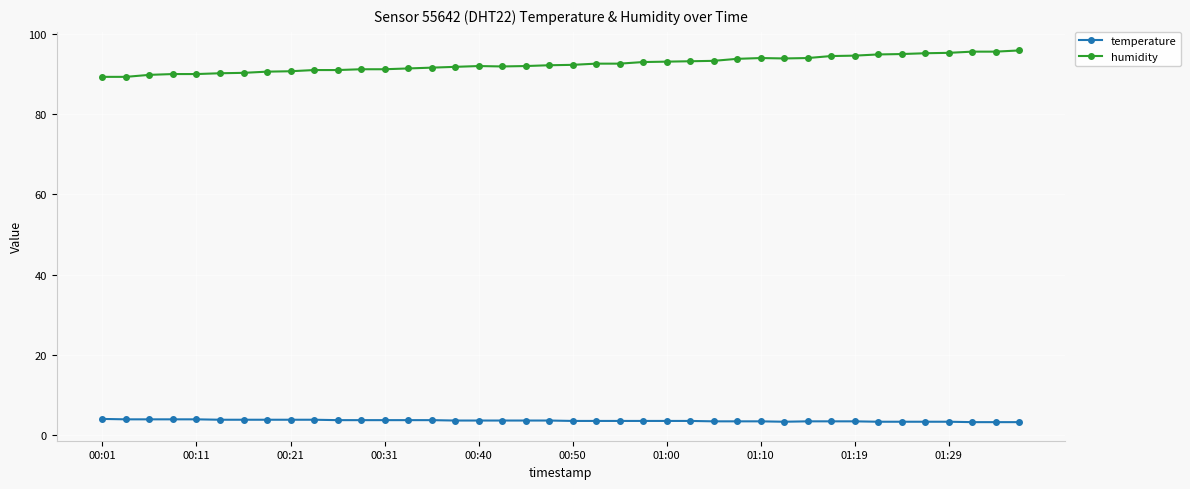

What is the value of the humidity point at the 13th from the left?

91.3